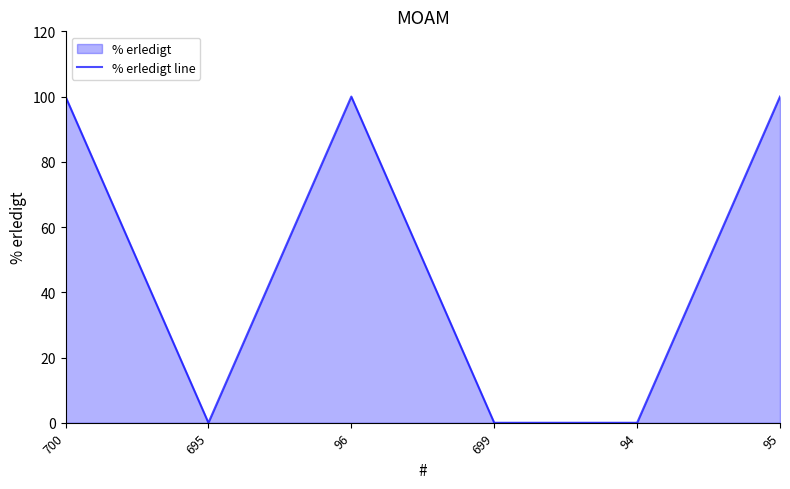

What is the greatest value displayed?

100